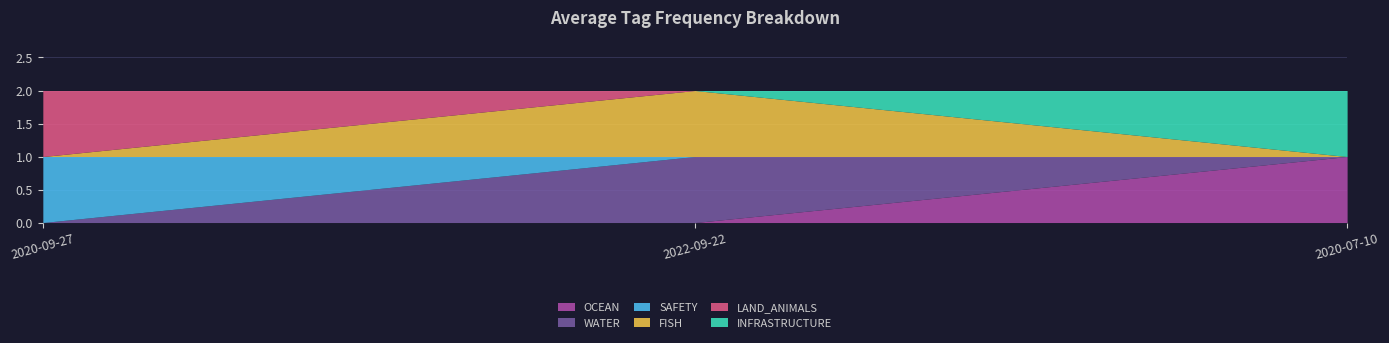

Reading left to right, extract all data points from this chart.

OCEAN: 0	0	1
WATER: 0	1	0
SAFETY: 1	0	0
FISH: 0	1	0
LAND_ANIMALS: 1	0	0
INFRASTRUCTURE: 0	0	1